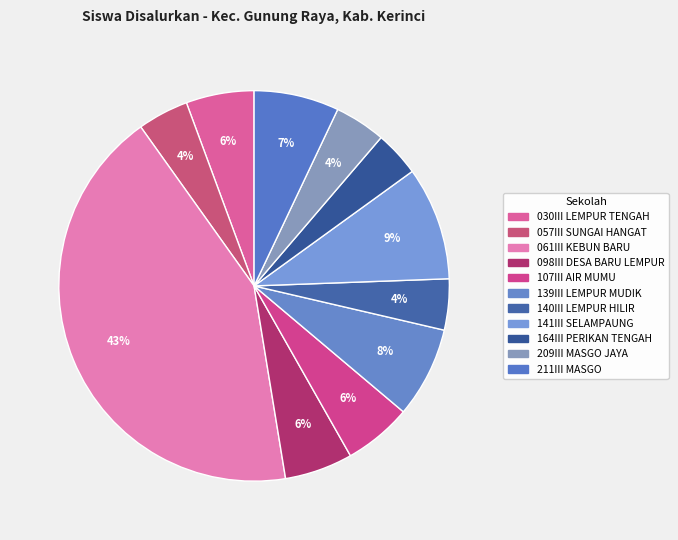

Rank the categories by value from highest to lowest.

SD NEGERI 061III KEBUN BARU, SD NEGERI 141III SELAMPAUNG, SD NEGERI 139III LEMPUR MUDIK, SD NEGERI 211III MASGO, SD NEGERI 030III LEMPUR TENGAH, SD NEGERI 098III DESA BARU LEMPUR, SD NEGERI 107III AIR MUMU, SD NEGERI 057III SUNGAI HANGAT, SD NEGERI 140III LEMPUR HILIR, SD NEGERI 209III MASGO JAYA, SD NEGERI 164III PERIKAN TENGAH